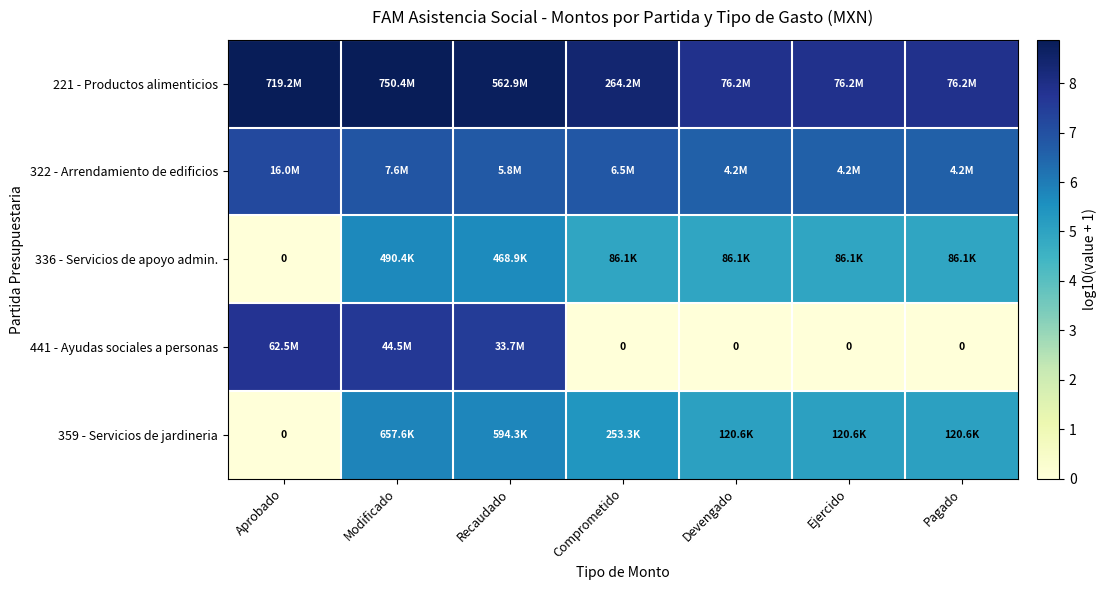

How many data points does each series have?

7